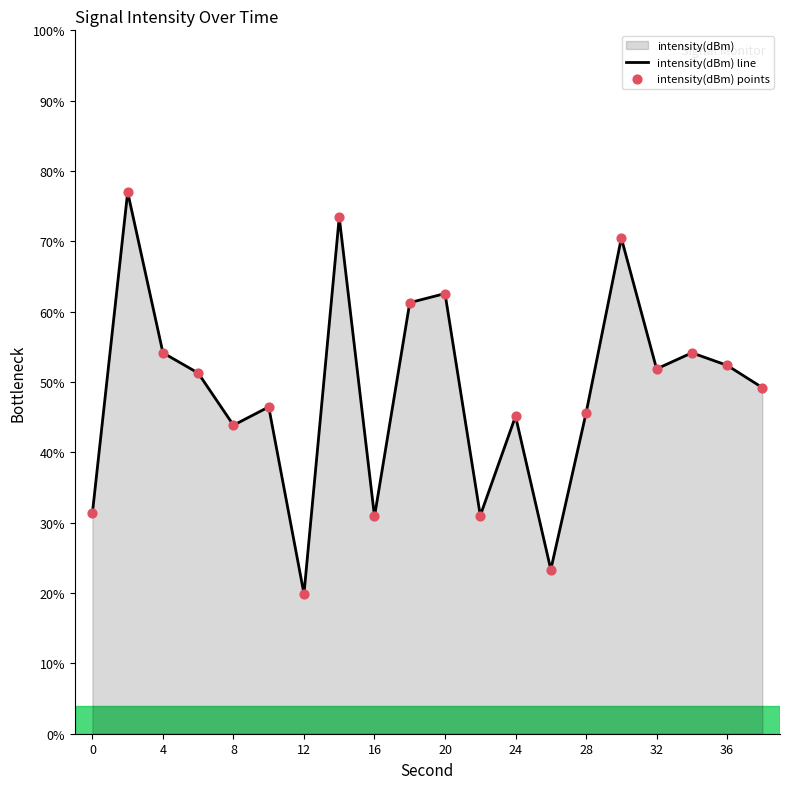

What is the change in value from 0 to 8?

+12.5